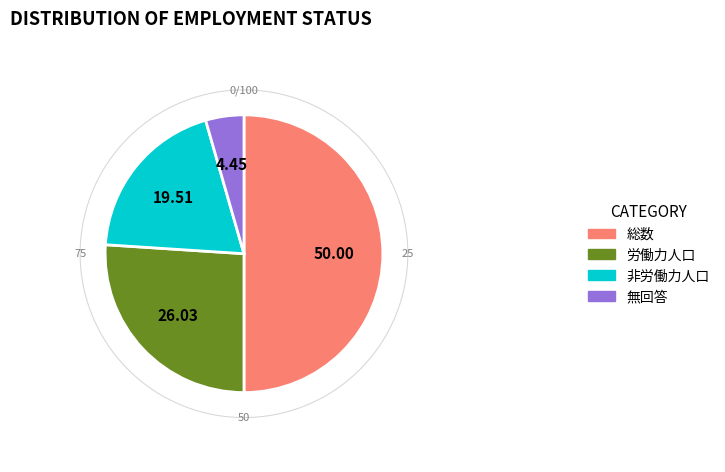

What is the largest slice in the pie chart?

総数